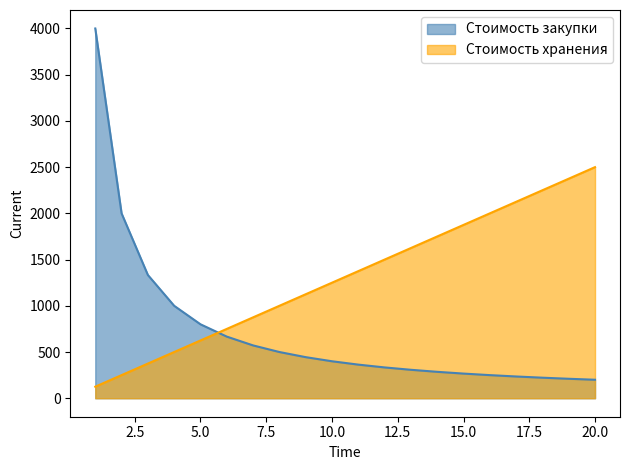

List the series in order of their peak value, highest first.

Стоимость закупки, Стоимость хранения